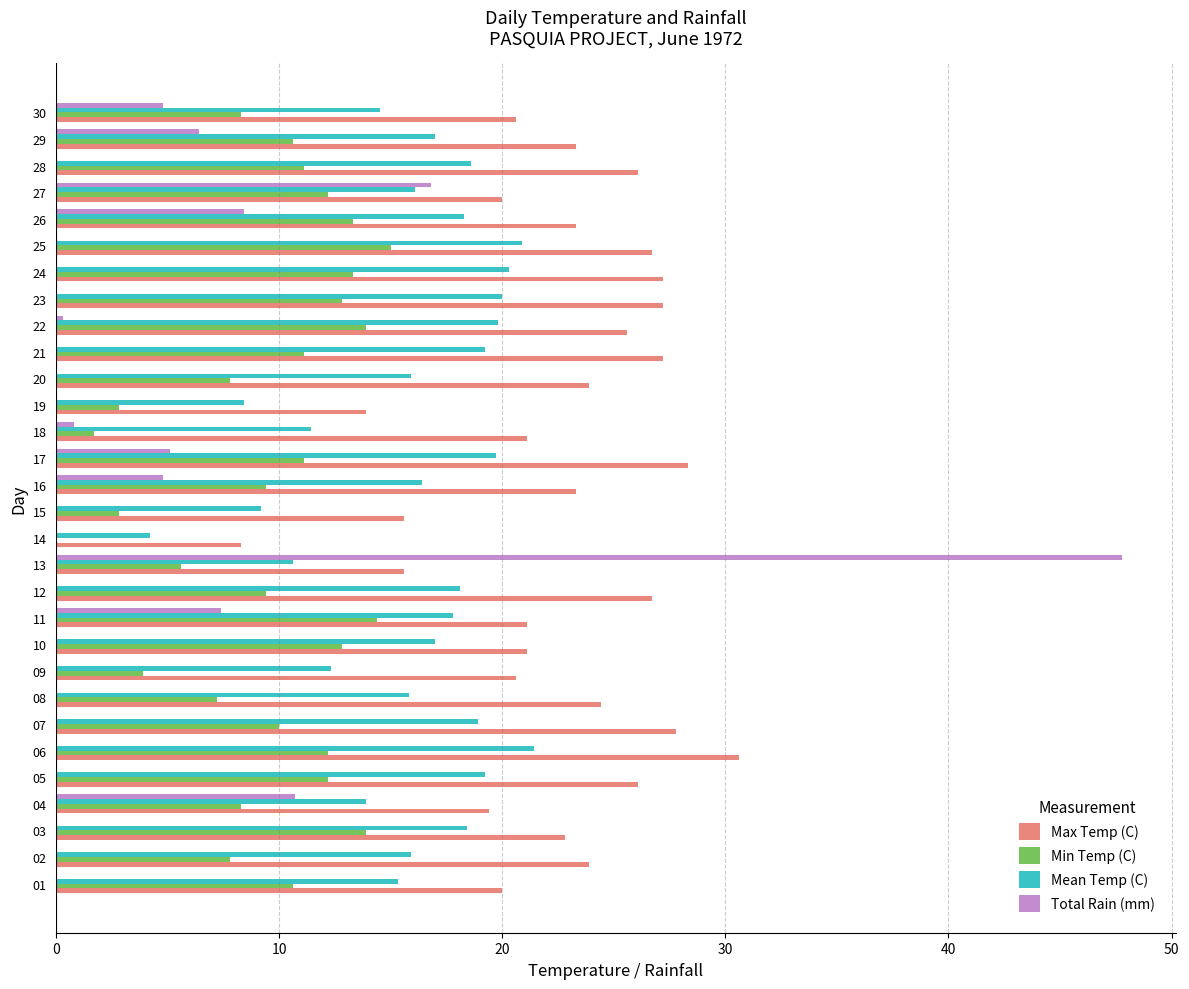

Count the number of data series in this chart.

4